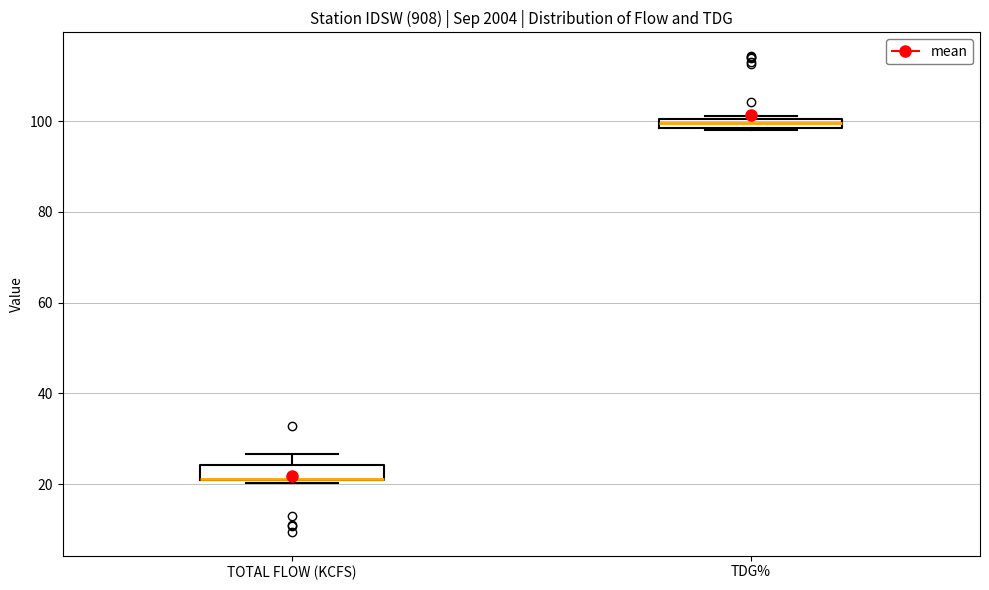

Where is the upper edge of the box for TOTAL FLOW (KCFS) on the y-axis? The values are not printed on the chart, so give them approximately, as read against the axis.

24